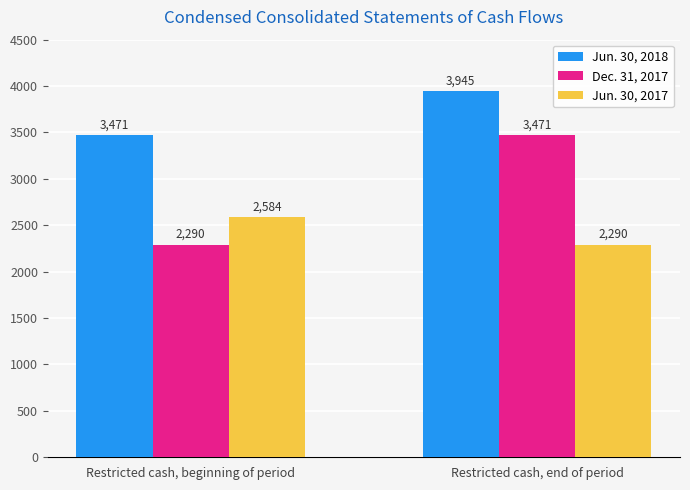

Reading left to right, transcribe all the data shown in this chart.

Jun. 30, 2018: Restricted cash, beginning of period=3471	Restricted cash, end of period=3945
Dec. 31, 2017: Restricted cash, beginning of period=2290	Restricted cash, end of period=3471
Jun. 30, 2017: Restricted cash, beginning of period=2584	Restricted cash, end of period=2290